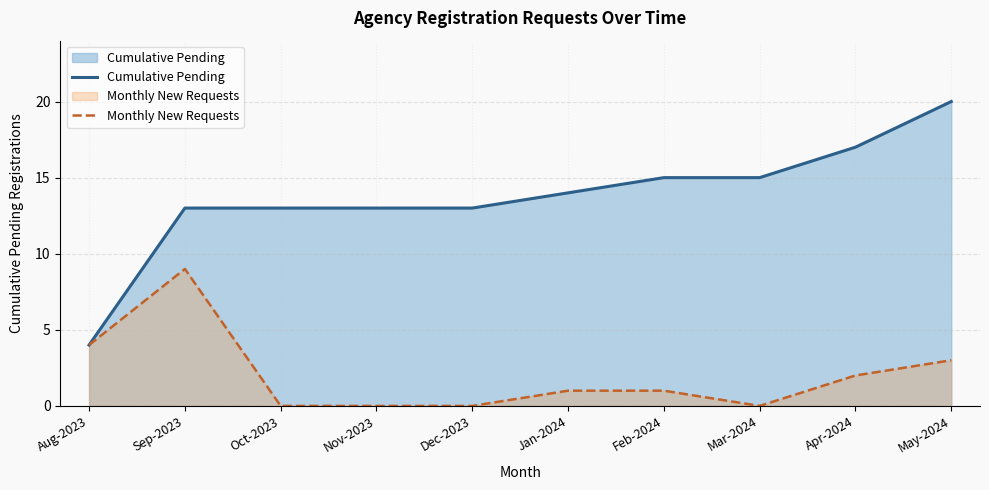

What is the label of the 7th point from the left?

Feb-2024